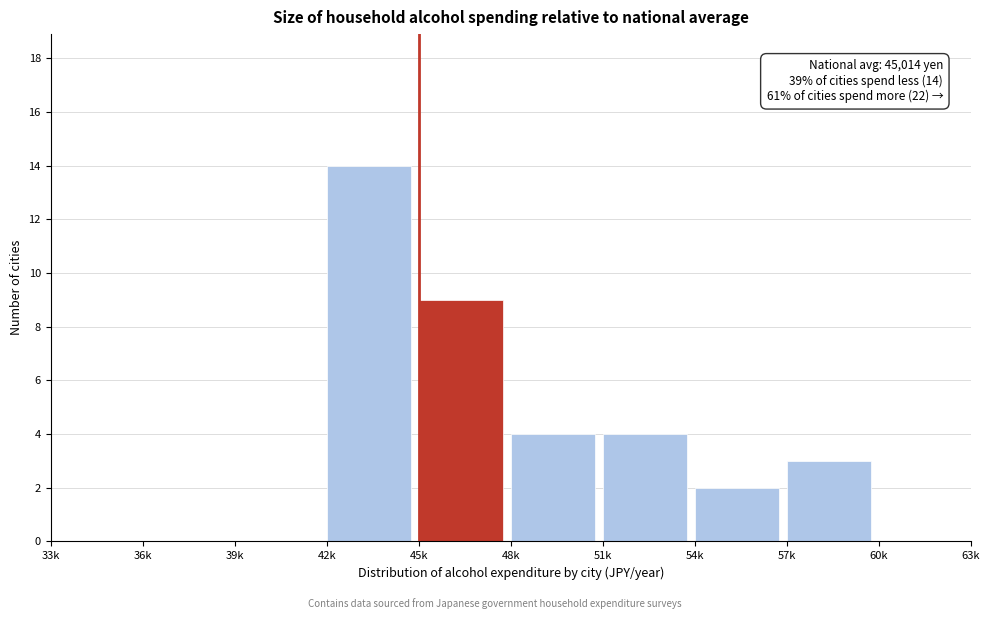

Reading right to left, what are all the values shown in this chart?

60k=0	57k=3	54k=2	51k=4	48k=4	45k=9	42k=14	39k=0	36k=0	33k=0